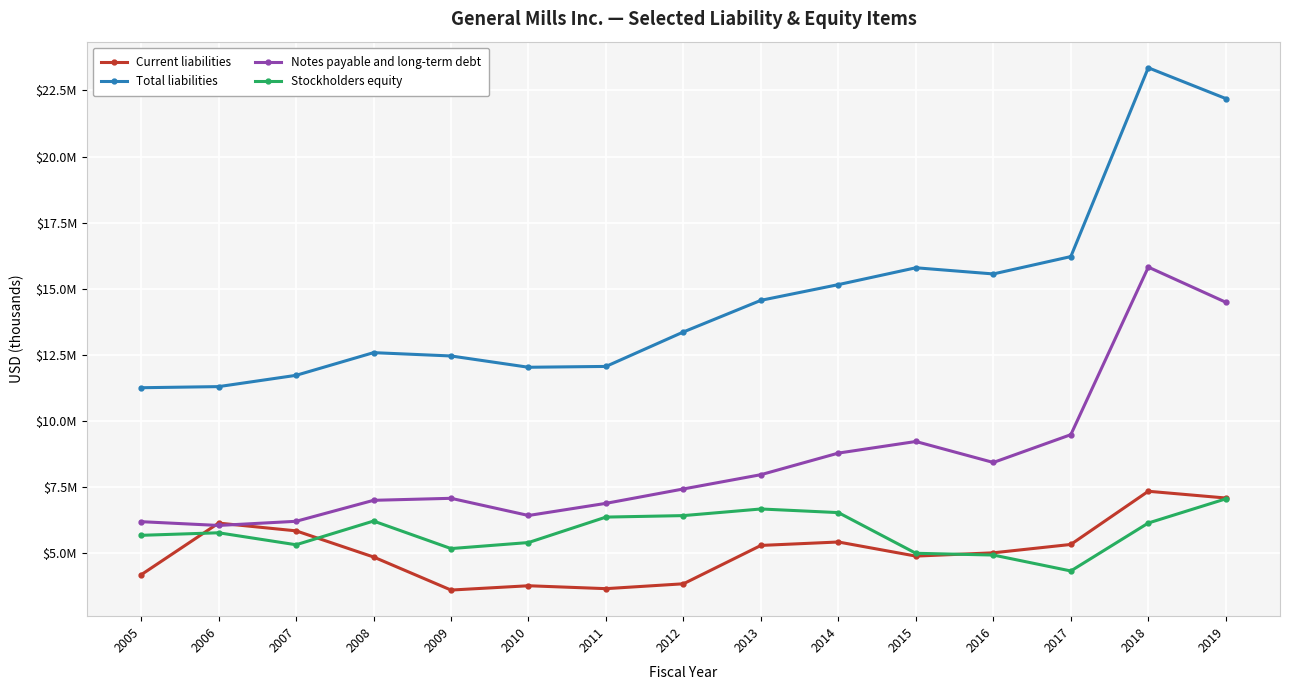

What are all the series names shown in the legend?

Current liabilities, Total liabilities, Notes payable and long-term debt, Stockholders equity